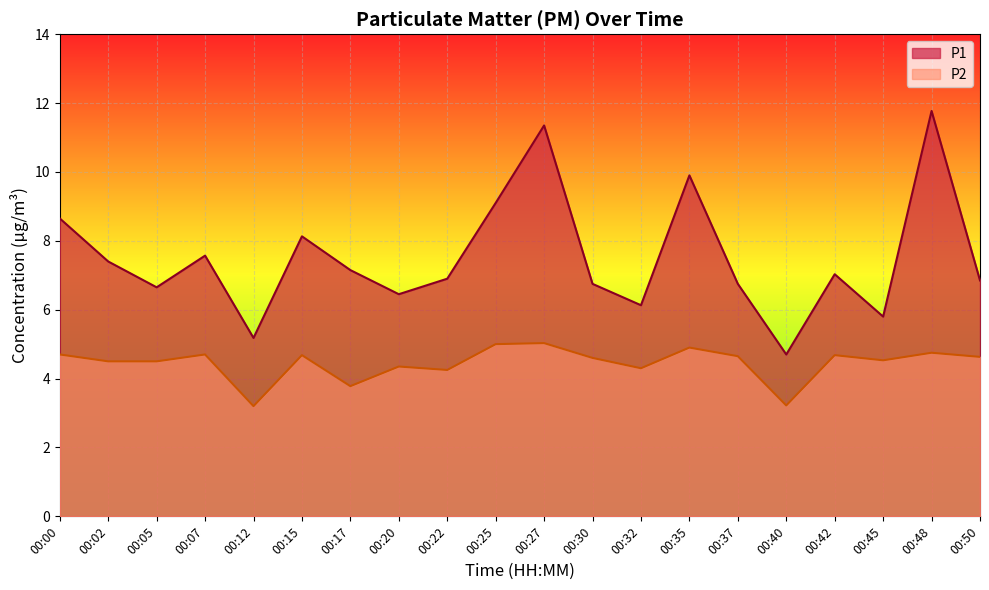

The P2 series shows 4.5 at 00:05. True or false?

True